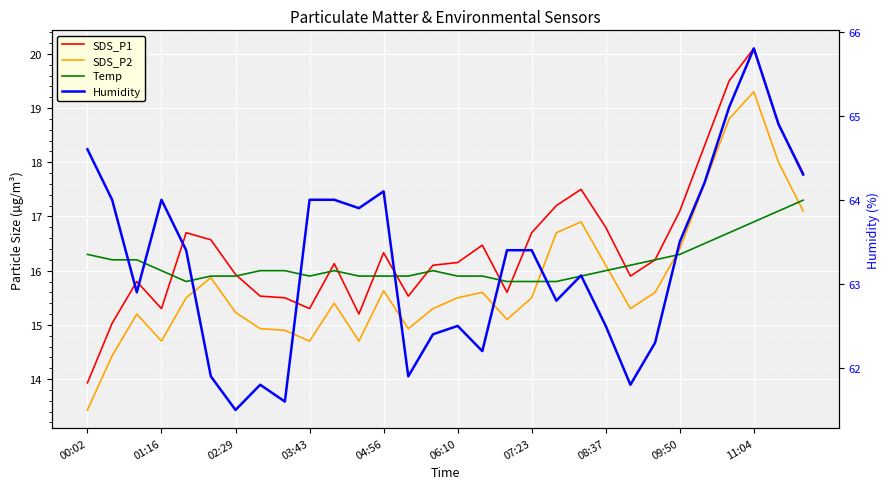

True or false: Humidity and SDS_P1 cross at least once.

False